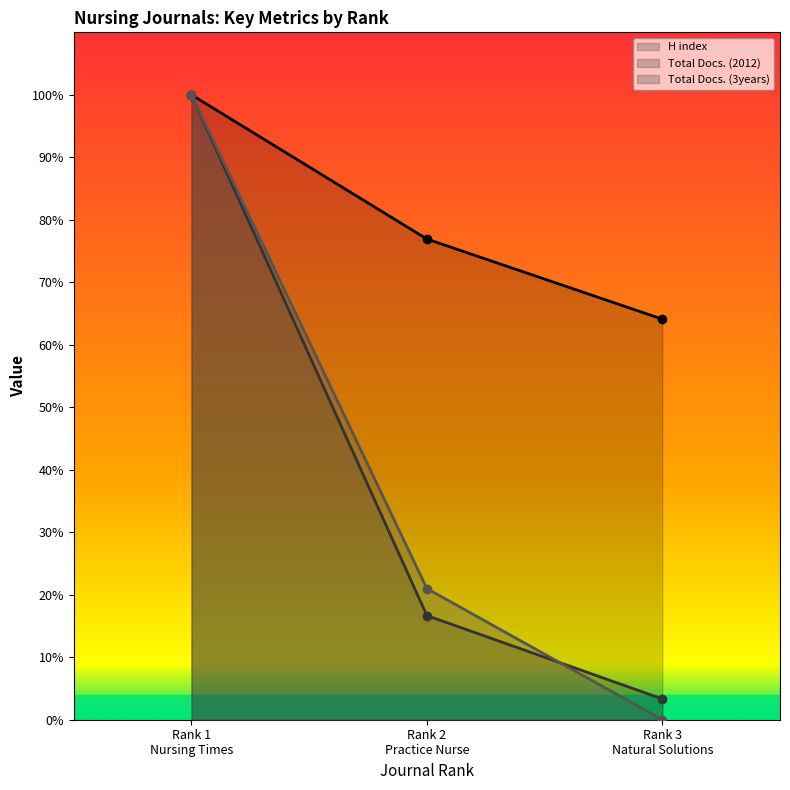

At which category is the sum across all series the highest?

Rank 1
Nursing Times